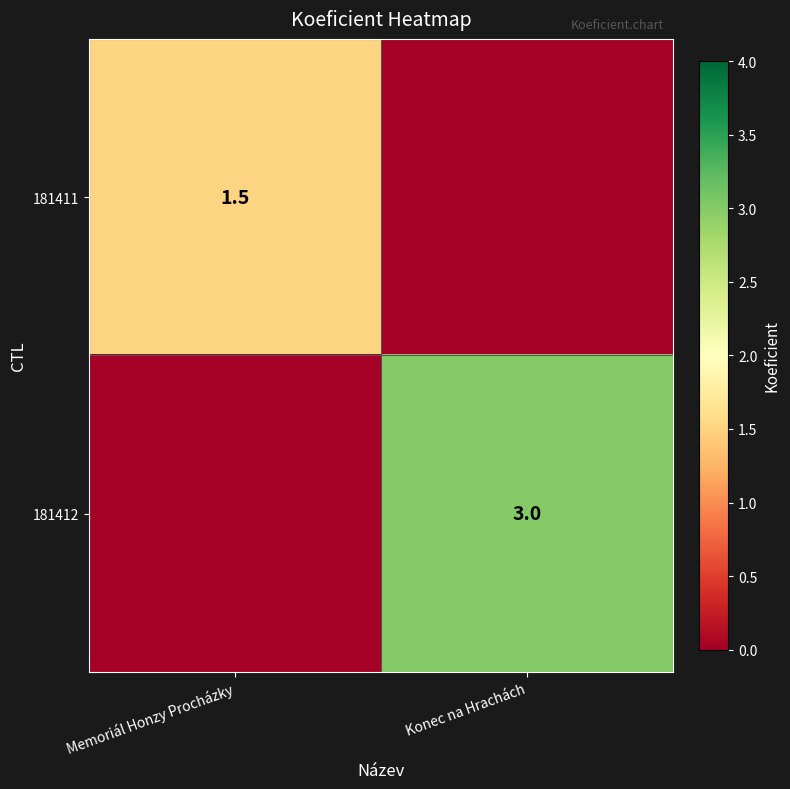

The value of 181412 at Konec na Hrachách is 3.0. True or false?

True